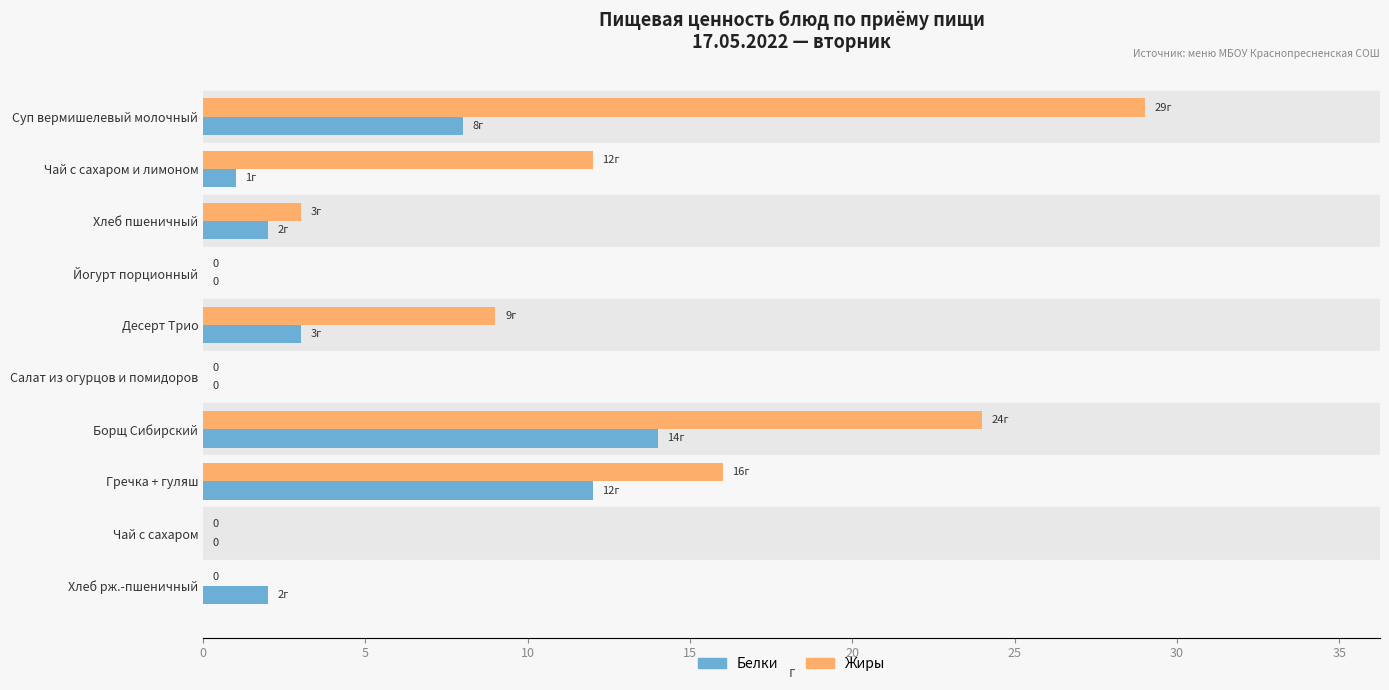

What is the sum of the Жиры values at Десерт Трио and Йогурт порционный?

9